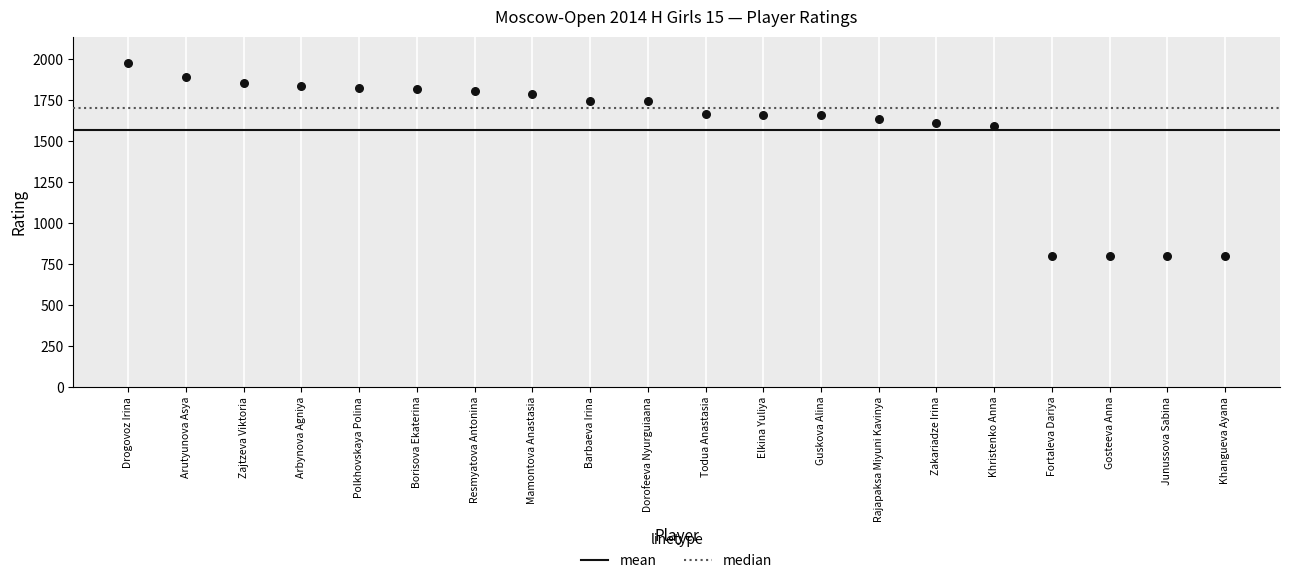

What is the range of Y values (max minus min)?

1181